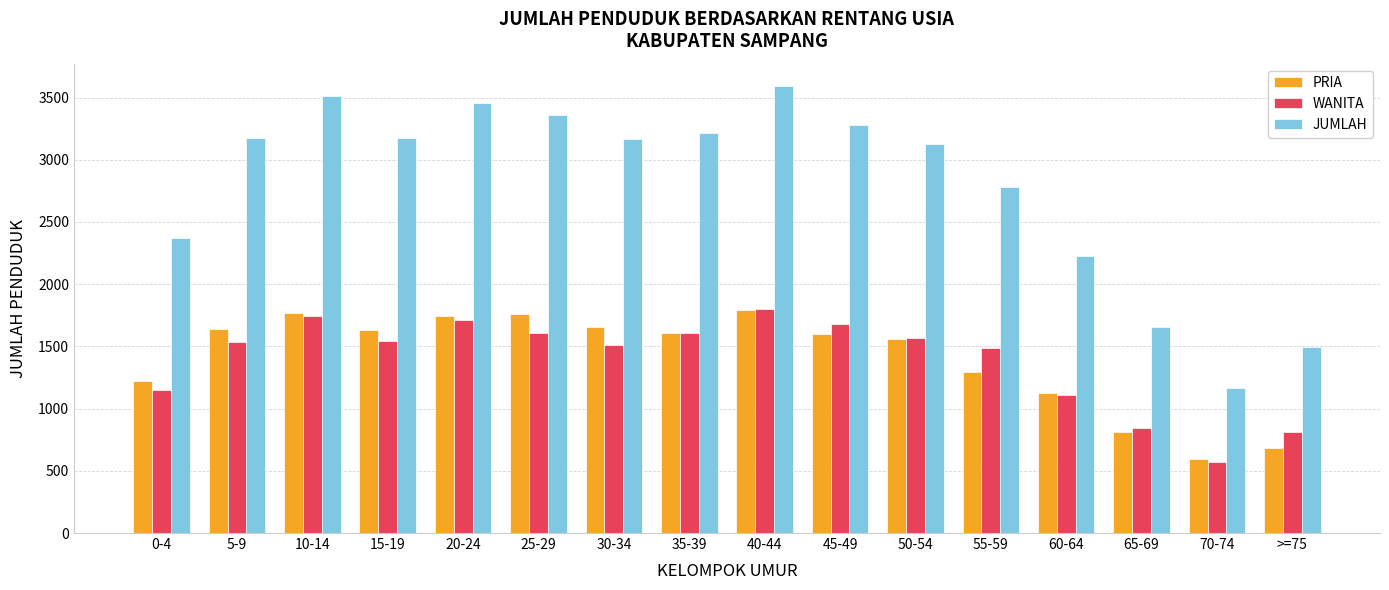

At which category is the sum across all series the highest?

40-44